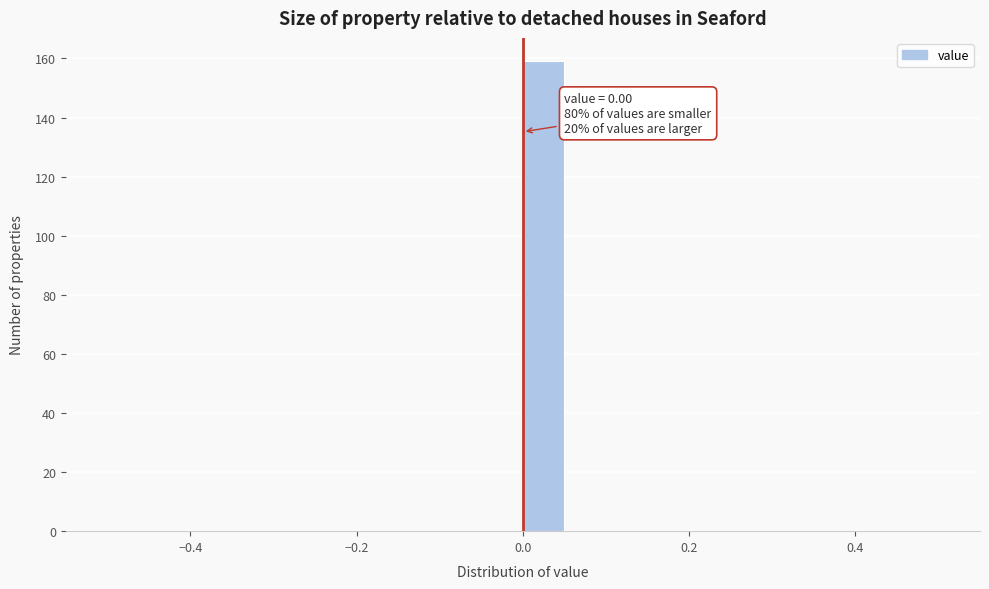

Read against the x-axis, roughly where is the centre of the tallest bar?

0.02